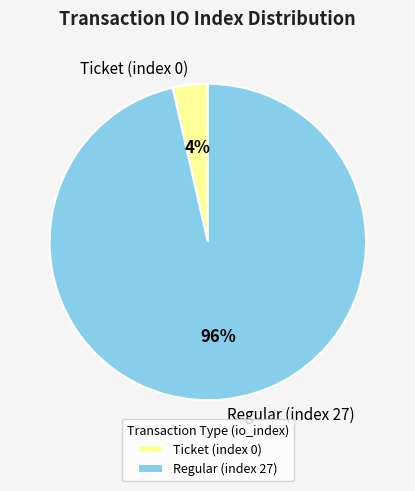

Which slice represents more than half of the pie?

Regular (index 27)